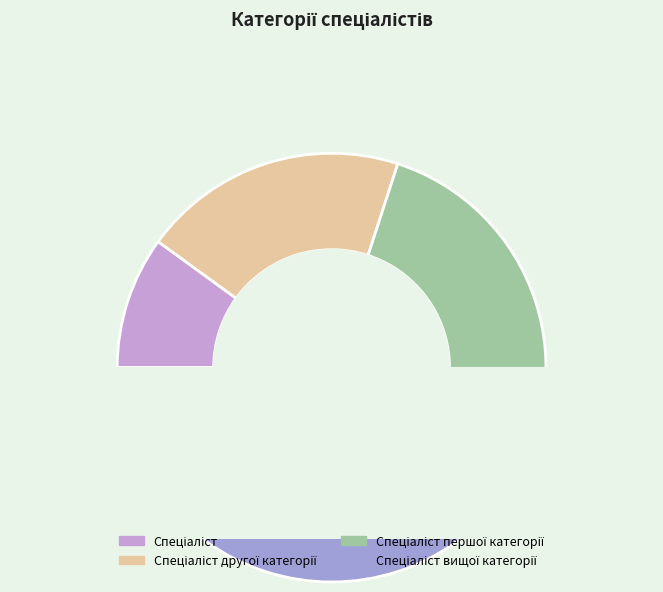

What is the smallest slice in the pie chart?

Спеціаліст